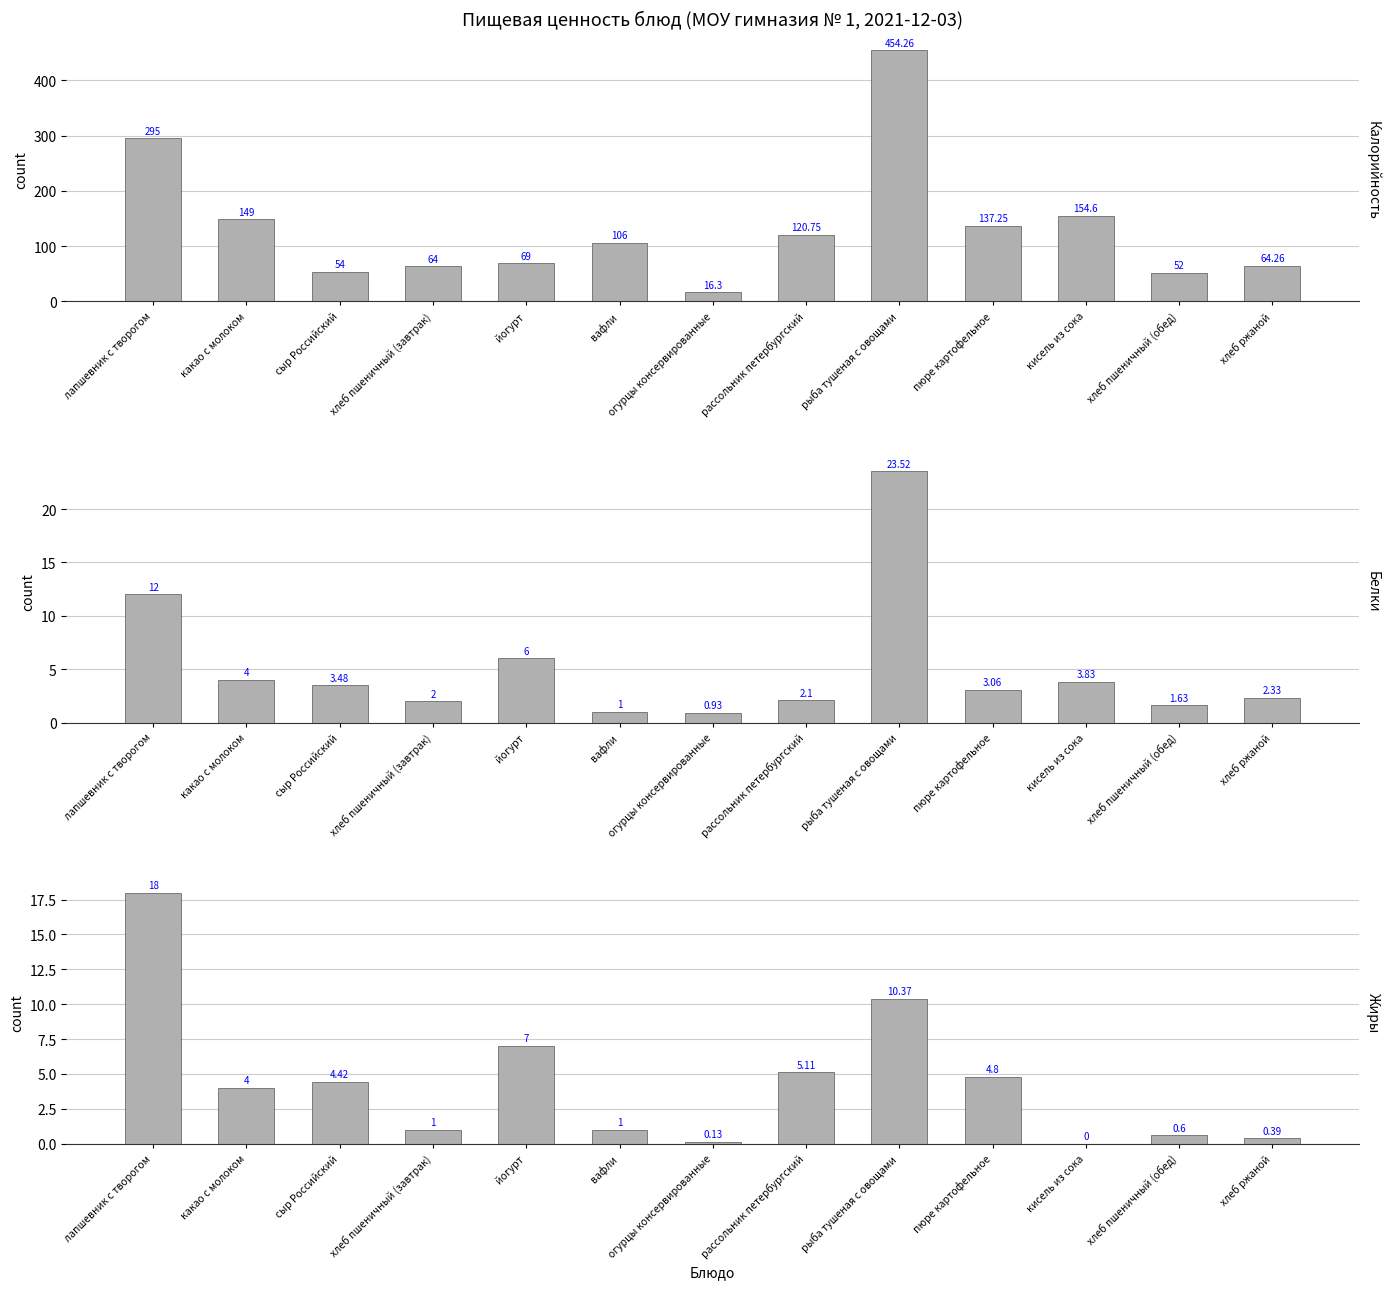

How many distinct data groups are displayed?

3